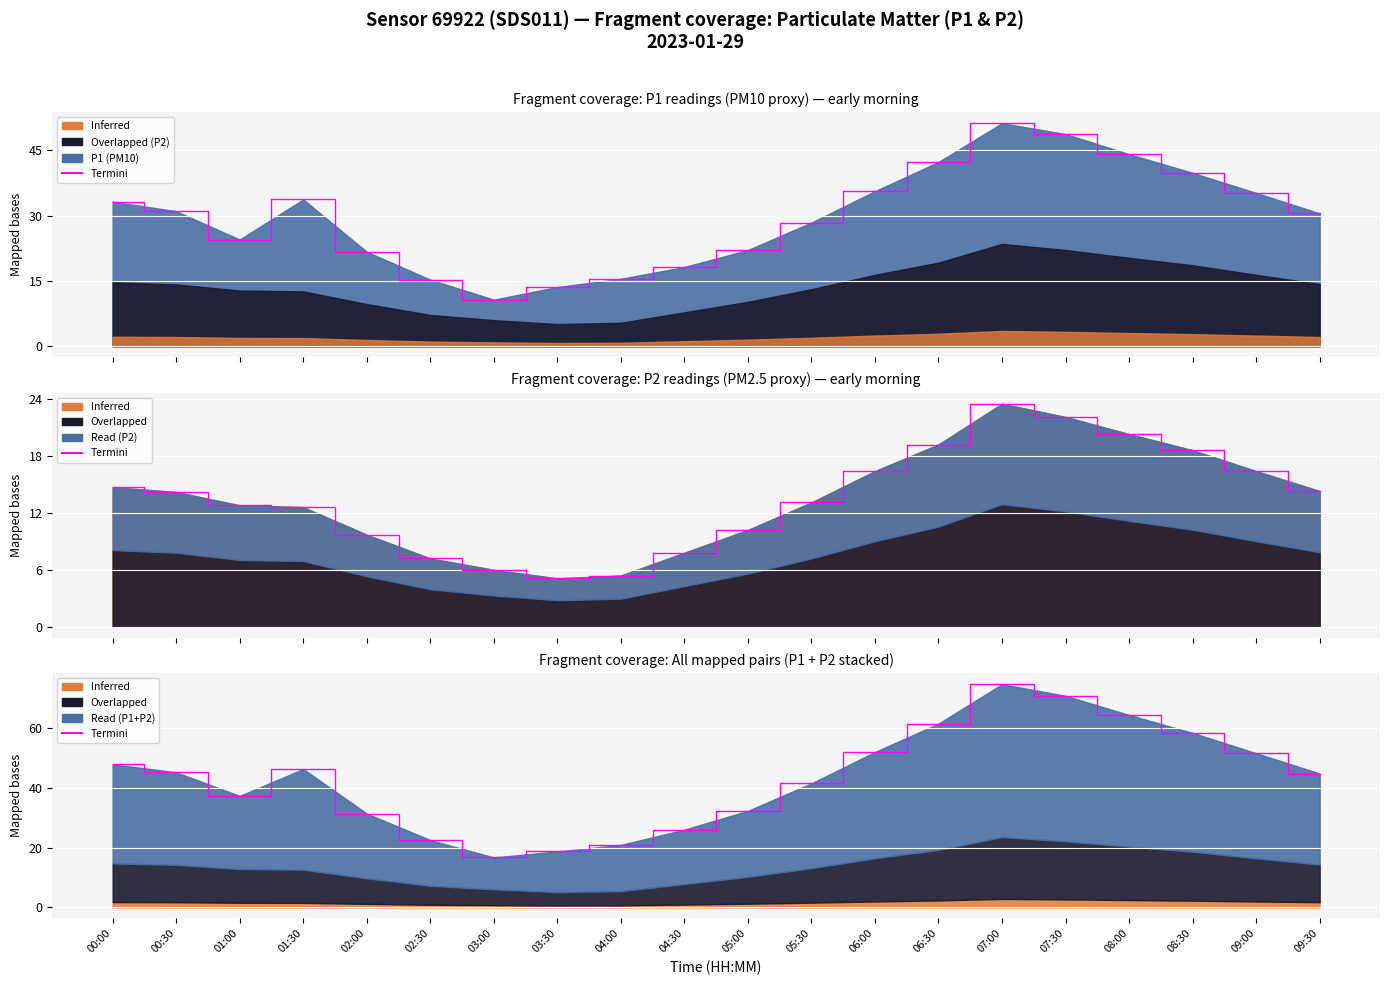

Which has a higher value, 01:00 or 06:00?

06:00